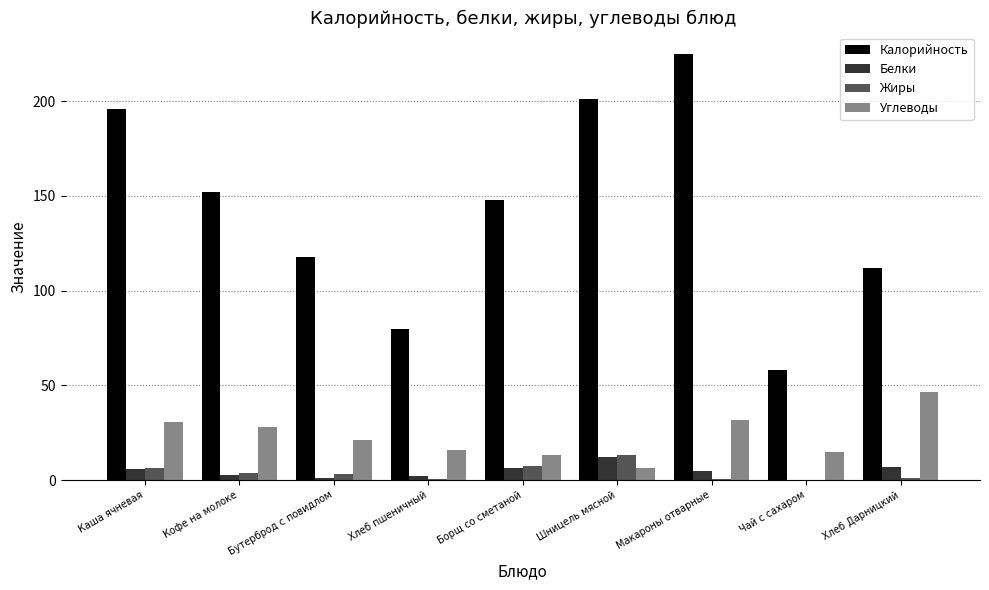

Does the chart contain stacked bars?

No